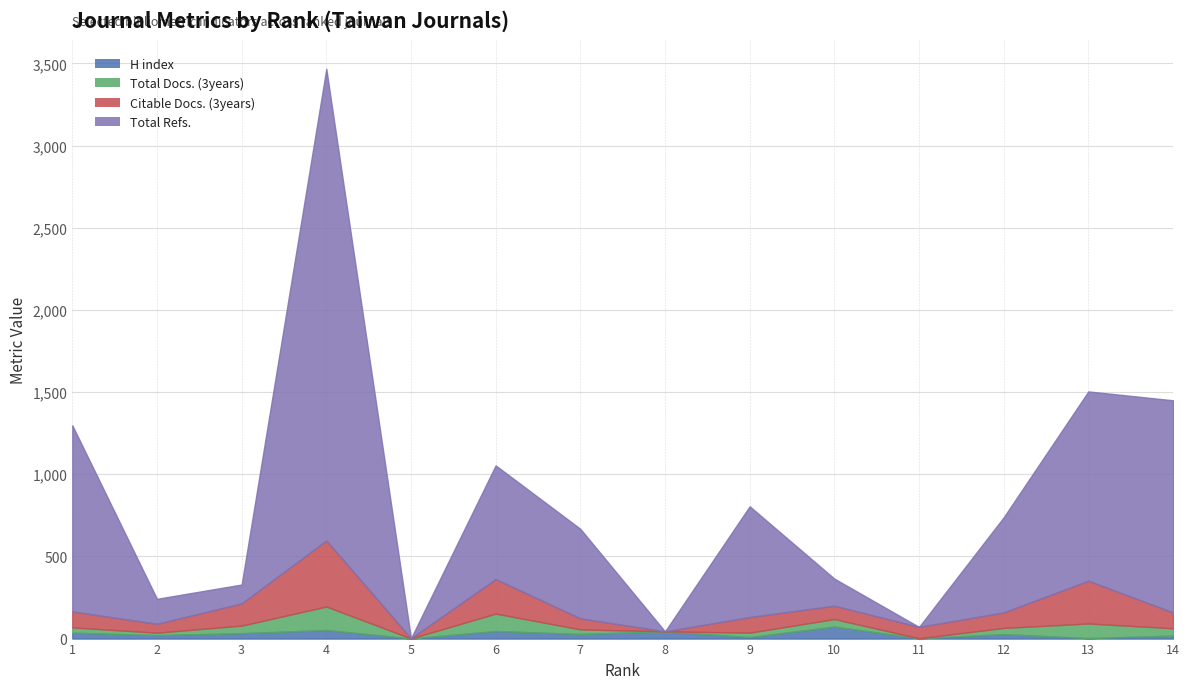

What is the average value of the Total Refs. series?

669